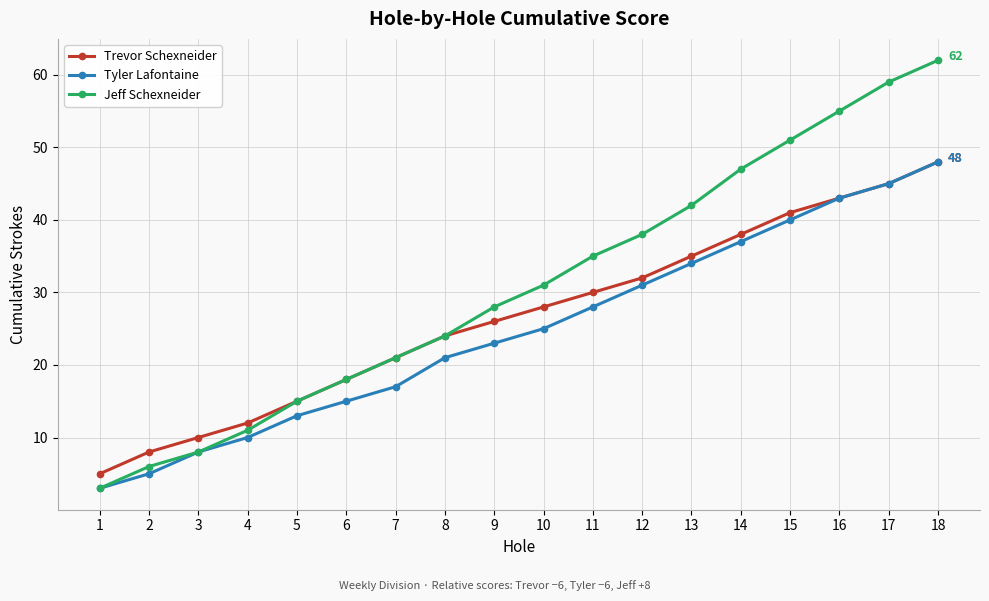

What is the difference between the maximum and minimum values in the Trevor Schexneider series?

43